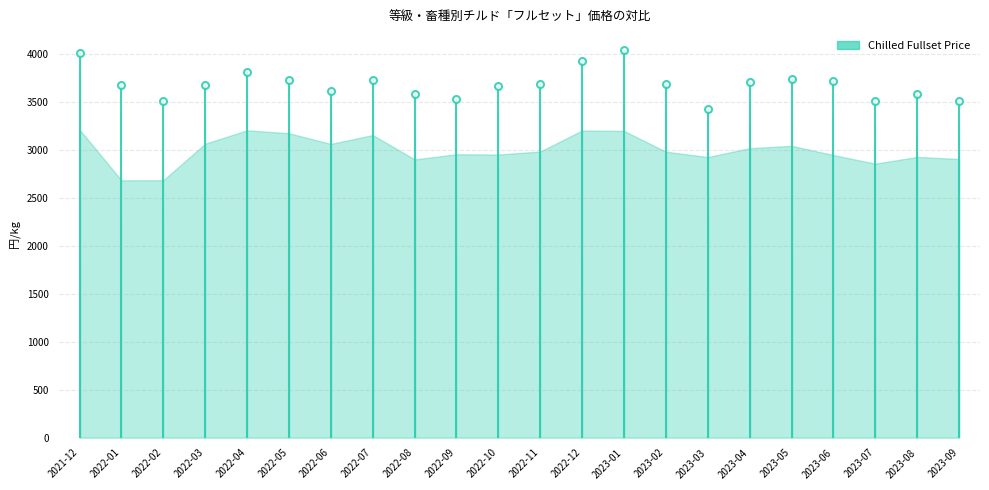

What is the change in value from 2022-12 to 2023-02?

-221.8